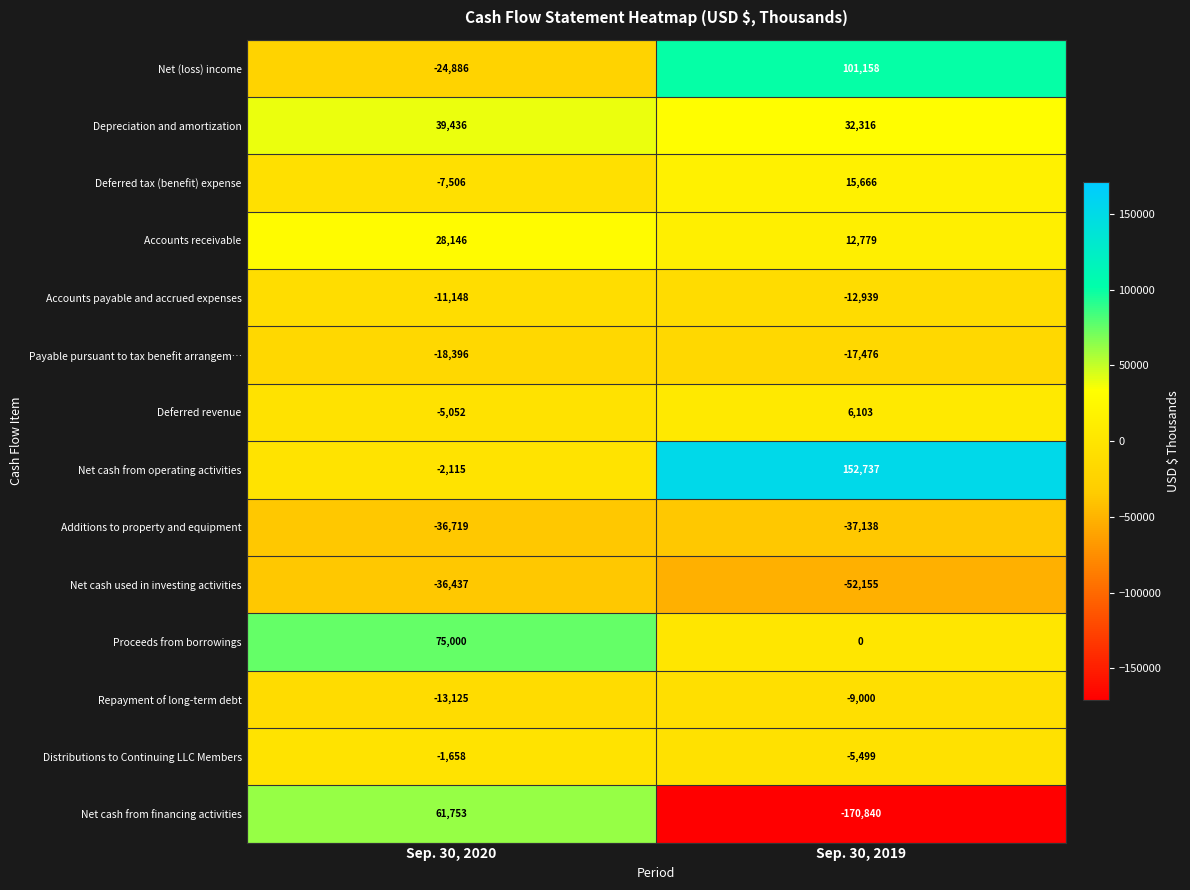

The Accounts payable and accrued expenses series shows -17054 at Sep. 30, 2020. True or false?

False